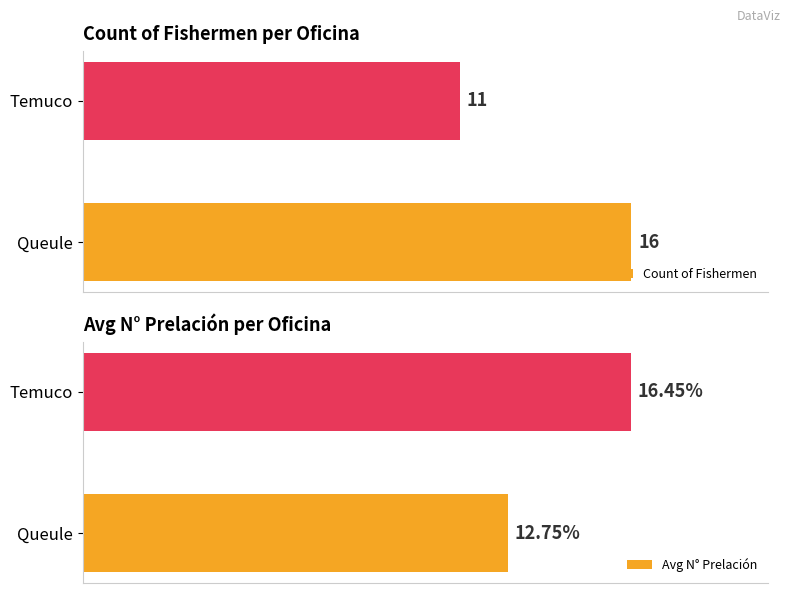

Reading right to left, transcribe all the data shown in this chart.

Count of Fishermen: 11.0	16.0
Avg N° Prelación: 16.4	12.8